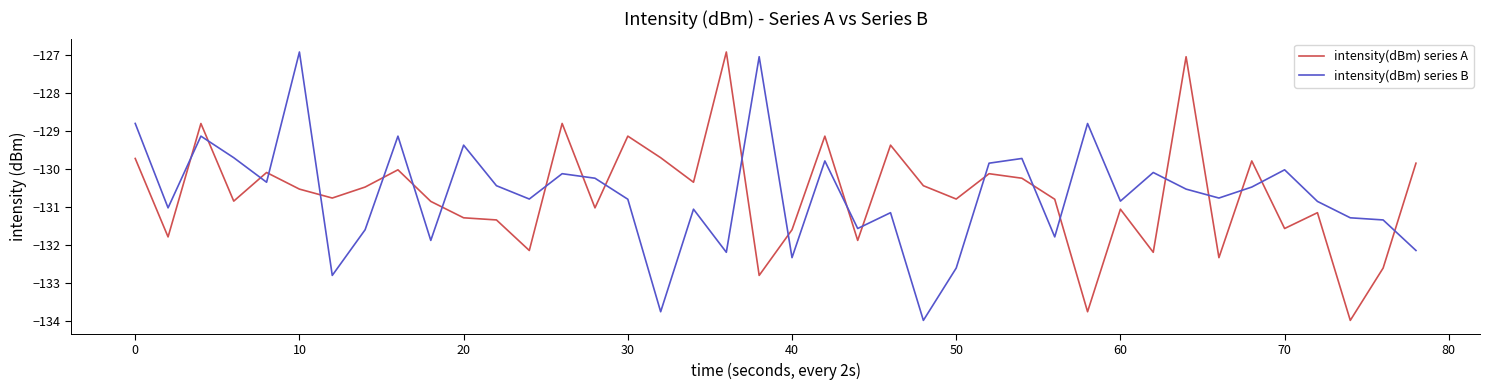

What are all the series names shown in the legend?

intensity(dBm) series A, intensity(dBm) series B